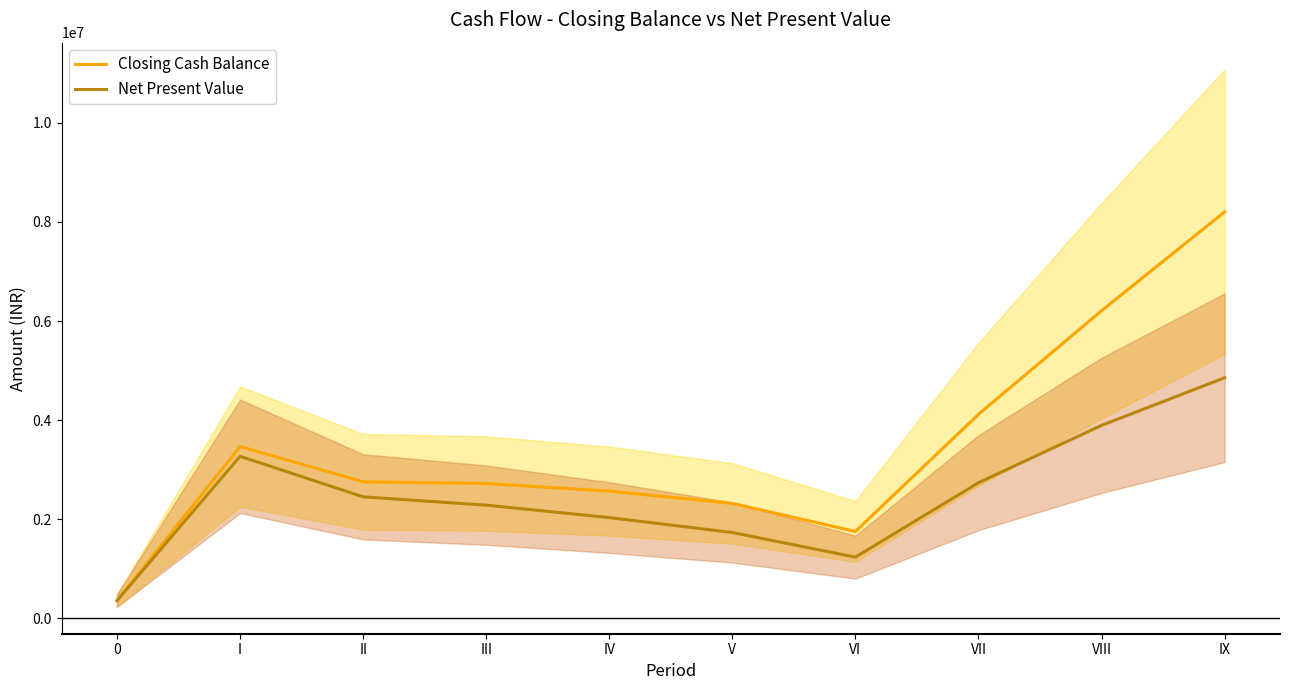

Does the chart have visible grid lines?

No